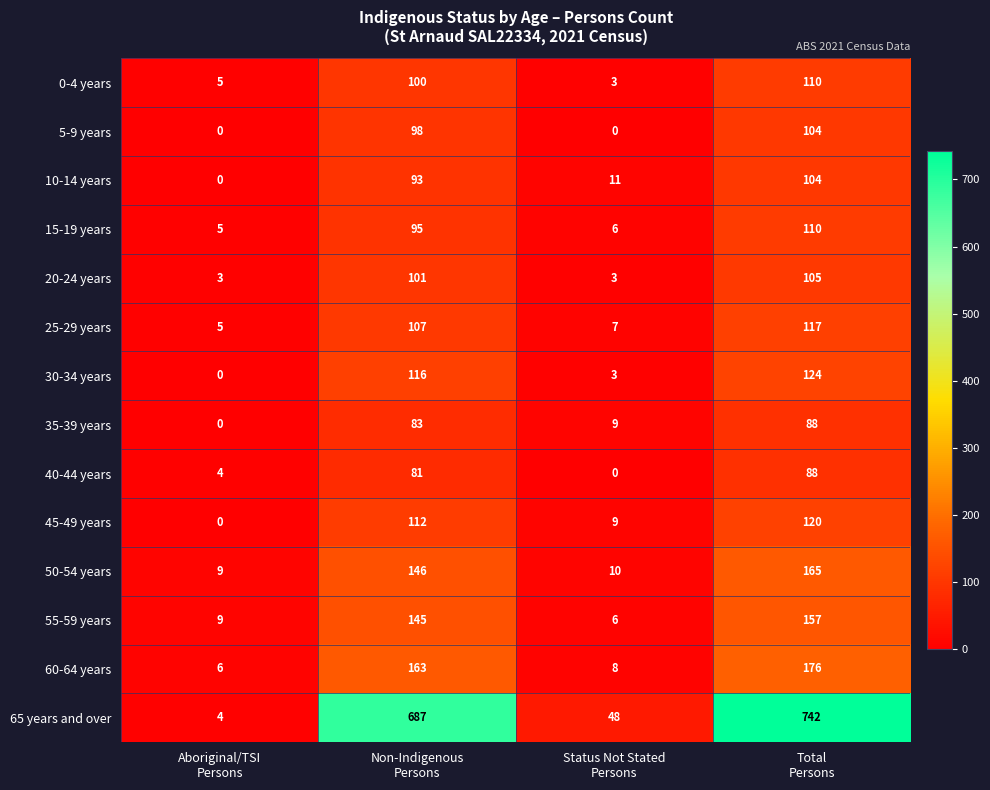

What is the maximum value shown in the chart?

742